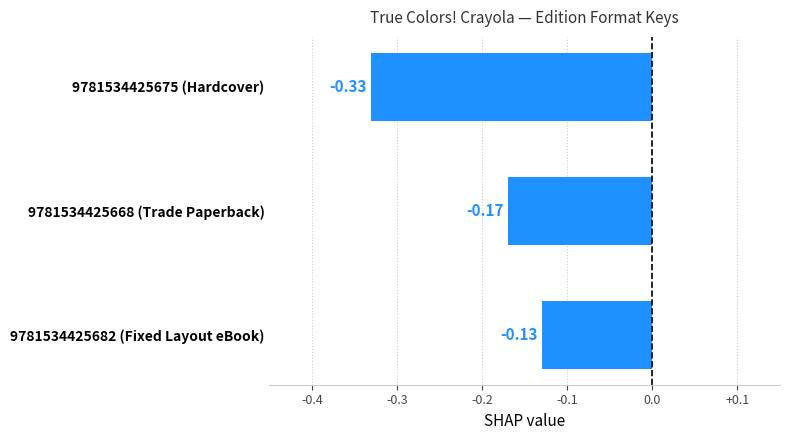

How many series are shown in this chart?

1